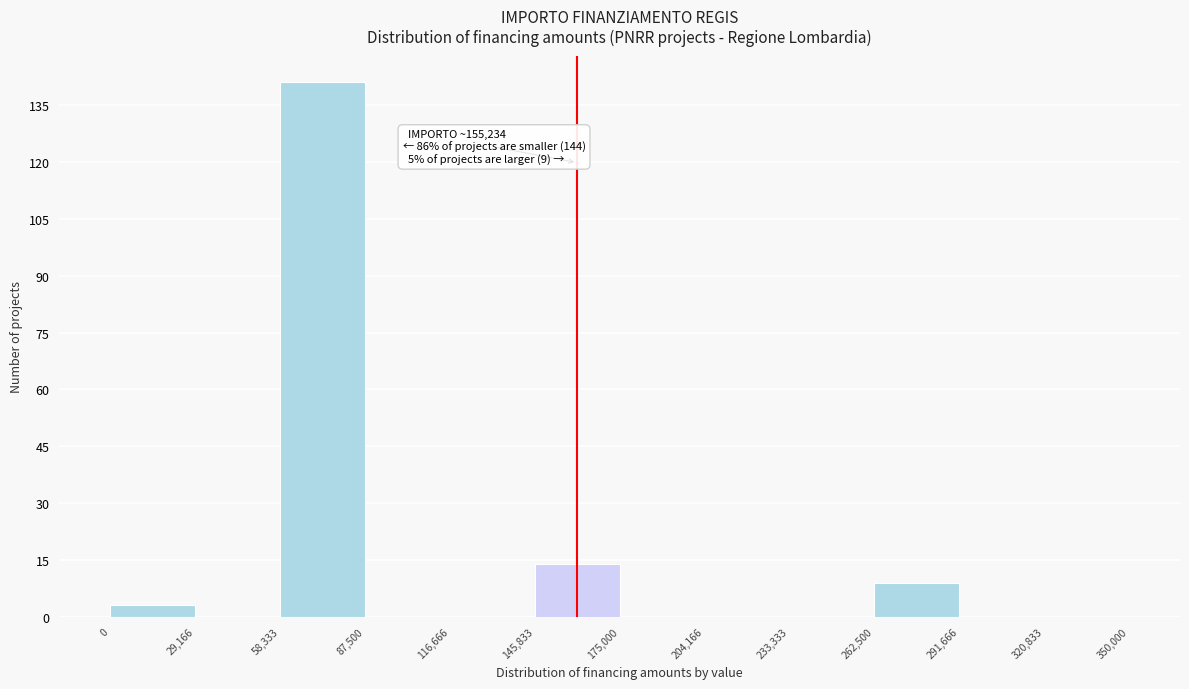

Over which range of the x-axis is the bar tallest?

58,333 to 87,500